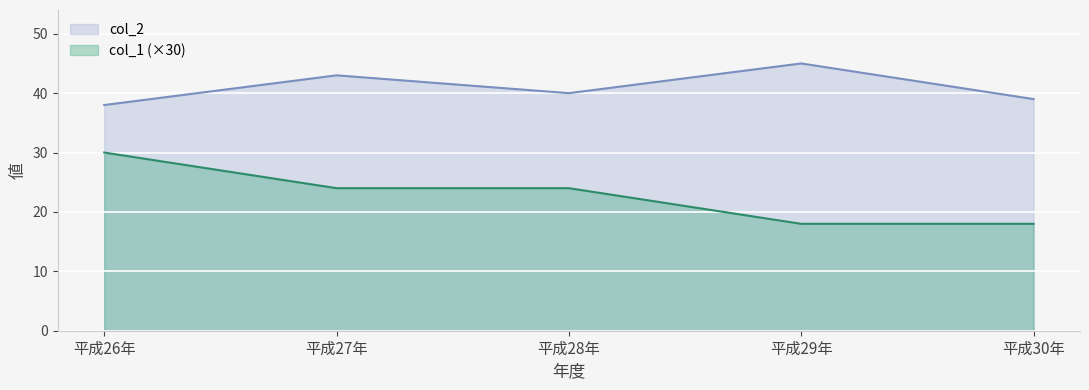

True or false: col_1 and col_2 intersect in this chart.

False